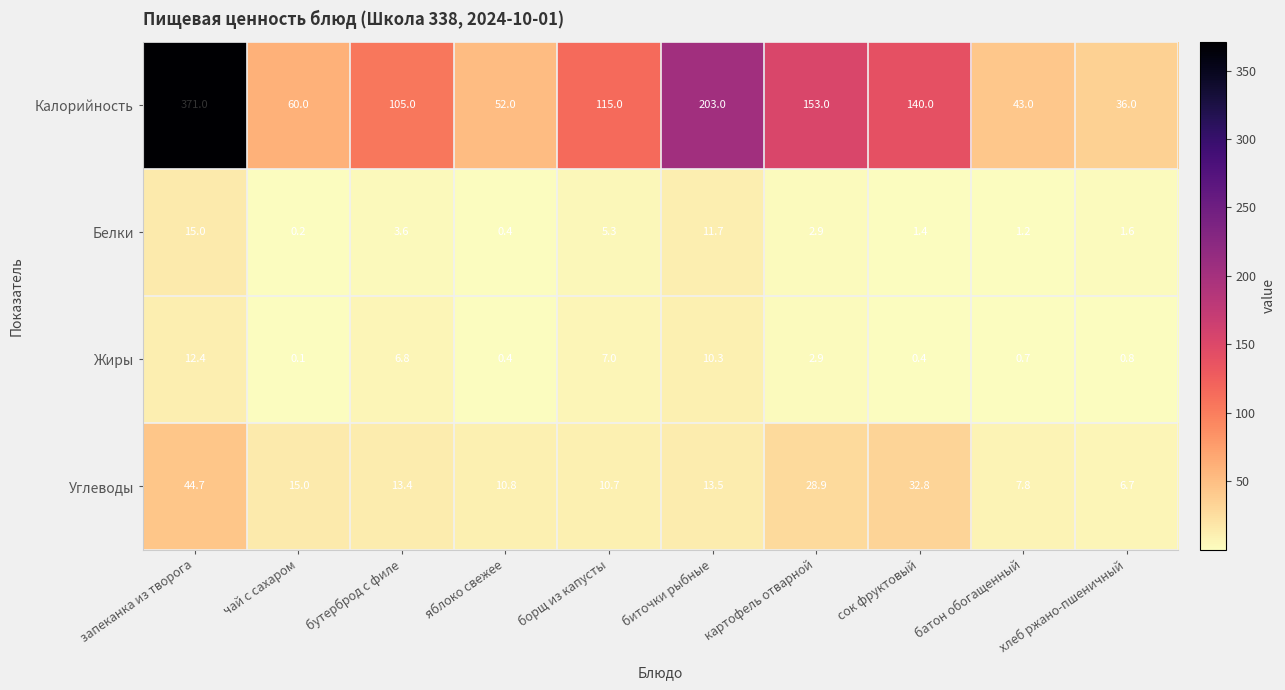

What is the difference between the second highest and second lowest values in the Белки series?

11.3